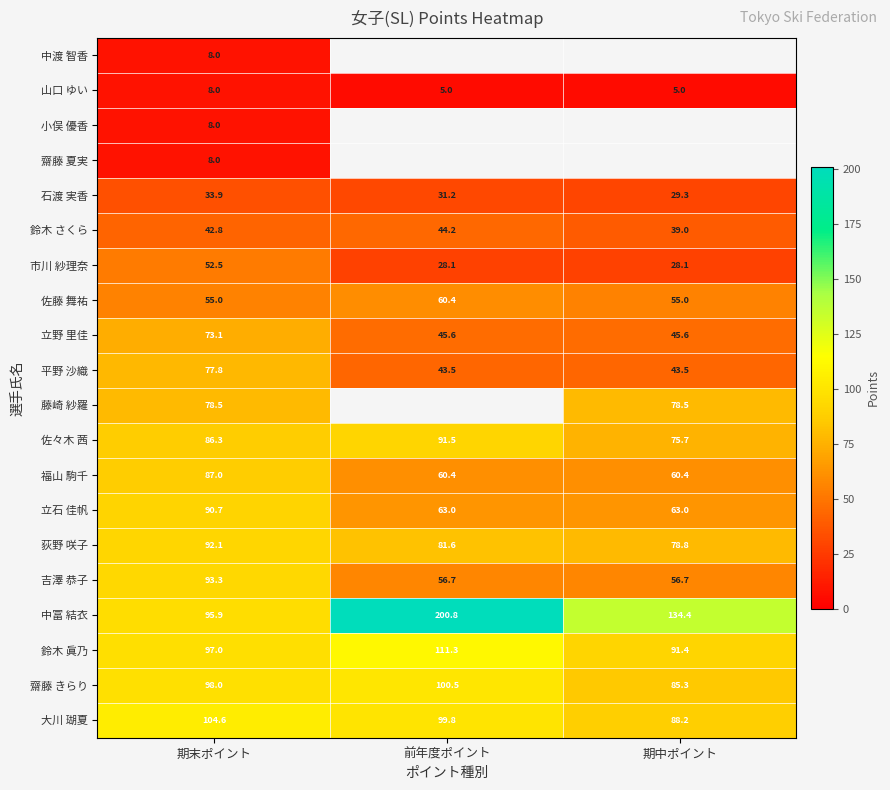

Is it true that 平野 沙織 equals 77.8 at 期末ポイント?

True